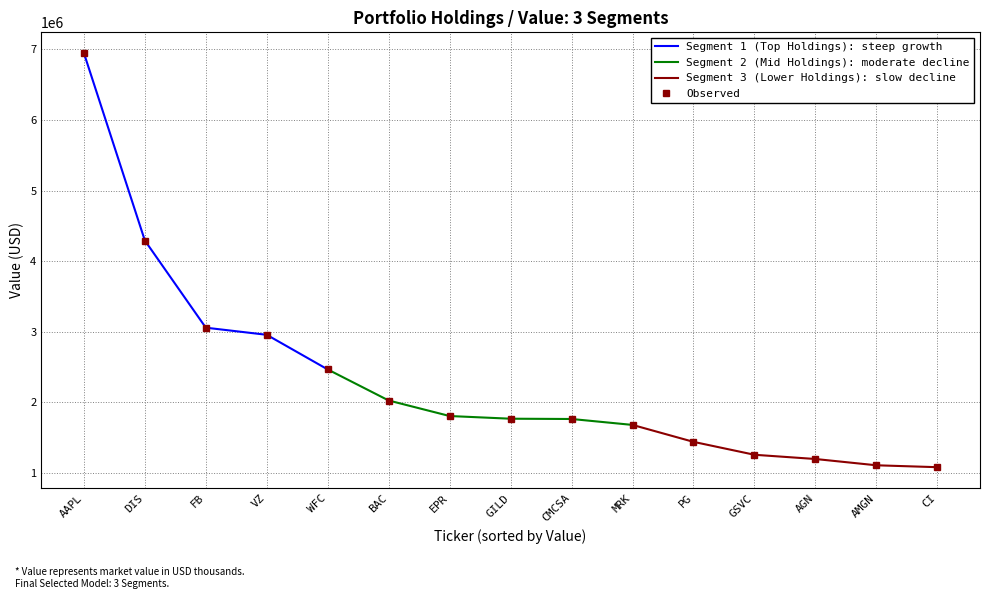

Reading left to right, extract all data points from this chart.

6949000	4292000	3057000	2956000	2465000	2025000	1805000	1767000	1763000	1679000	1439000	1256000	1196000	1107000	1080000